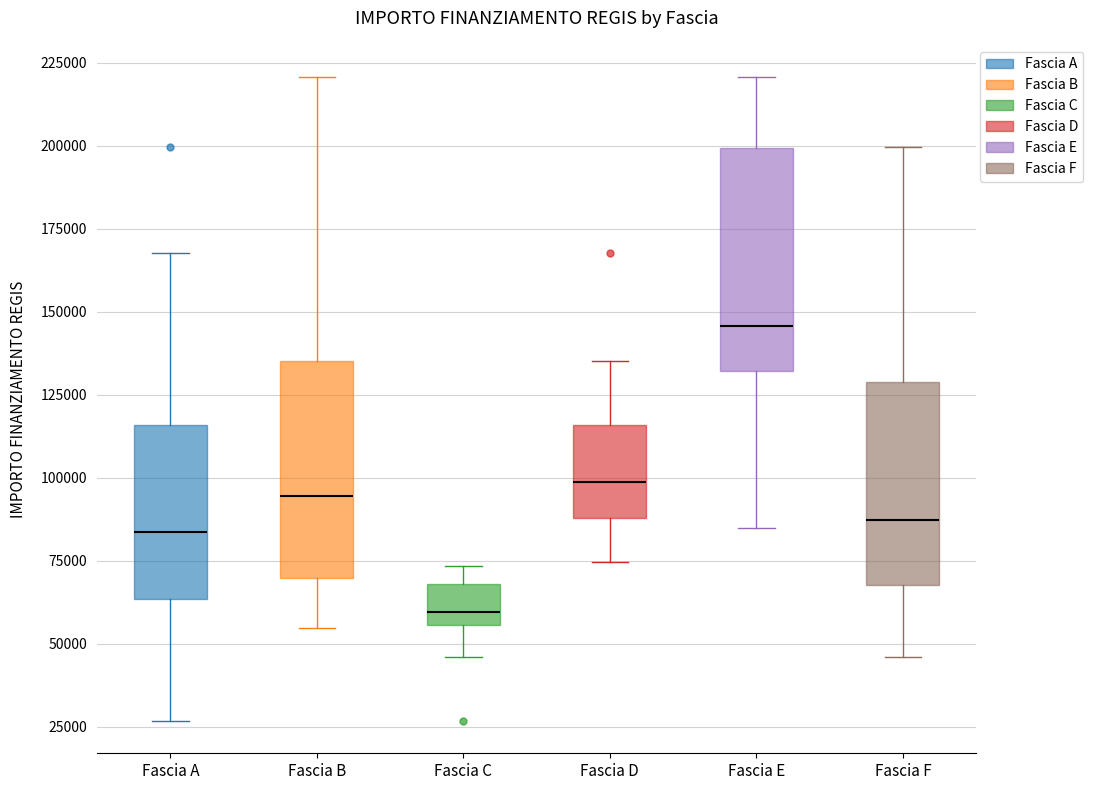

Which box has the highest median line?

Fascia E